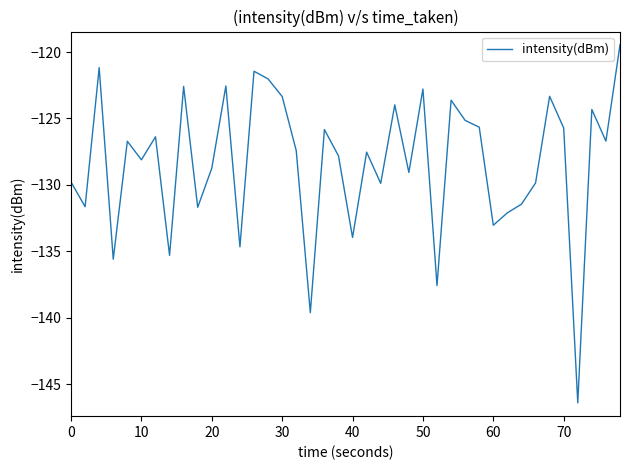

What is the smallest value displayed?

-146.4